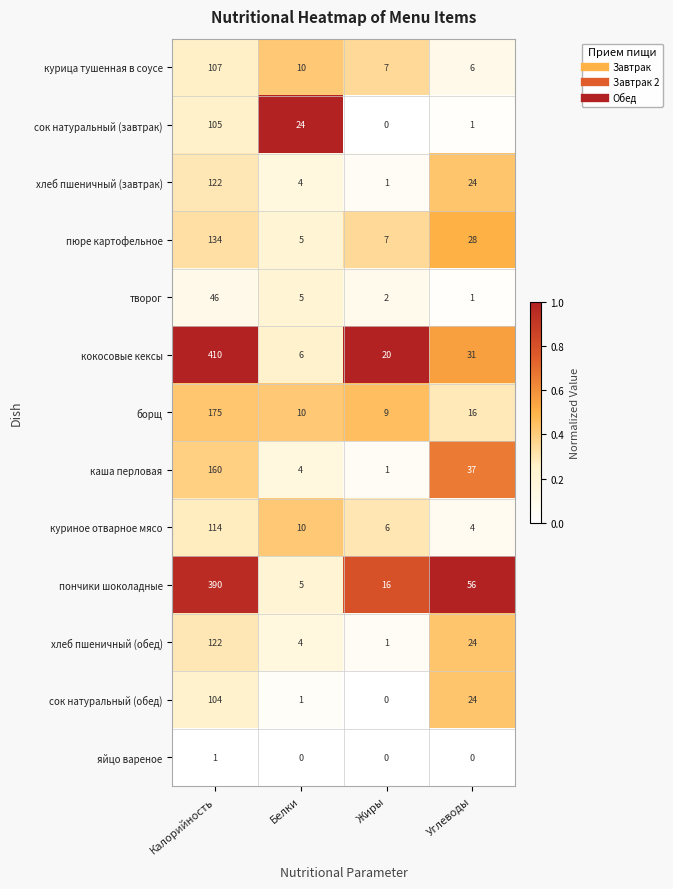

At how many categories does at least one series exceed 0?

4